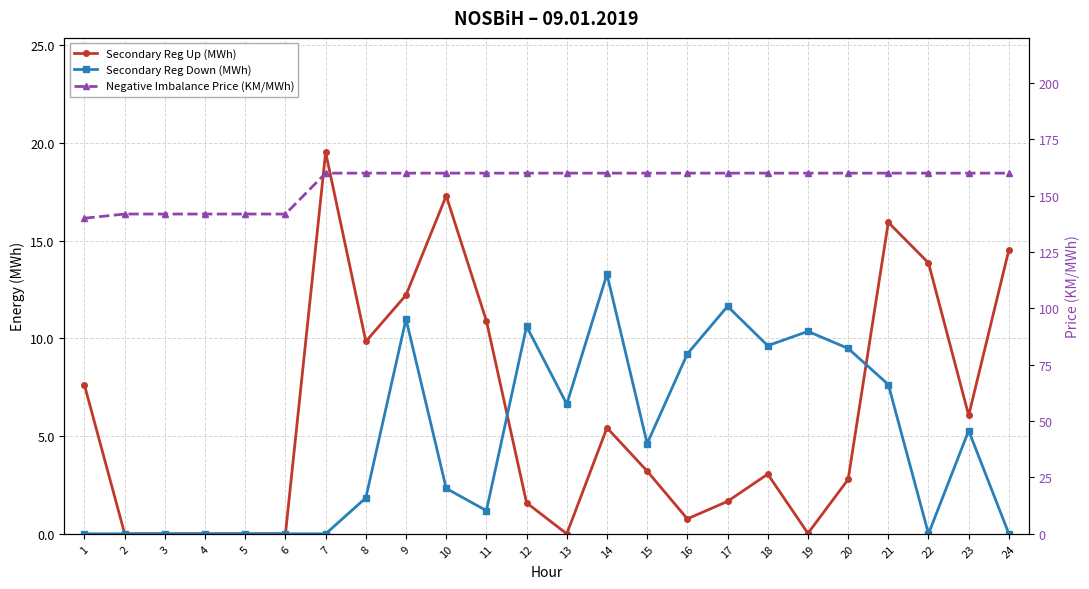

What is the spread (max minus min) of values at 19?

160.0